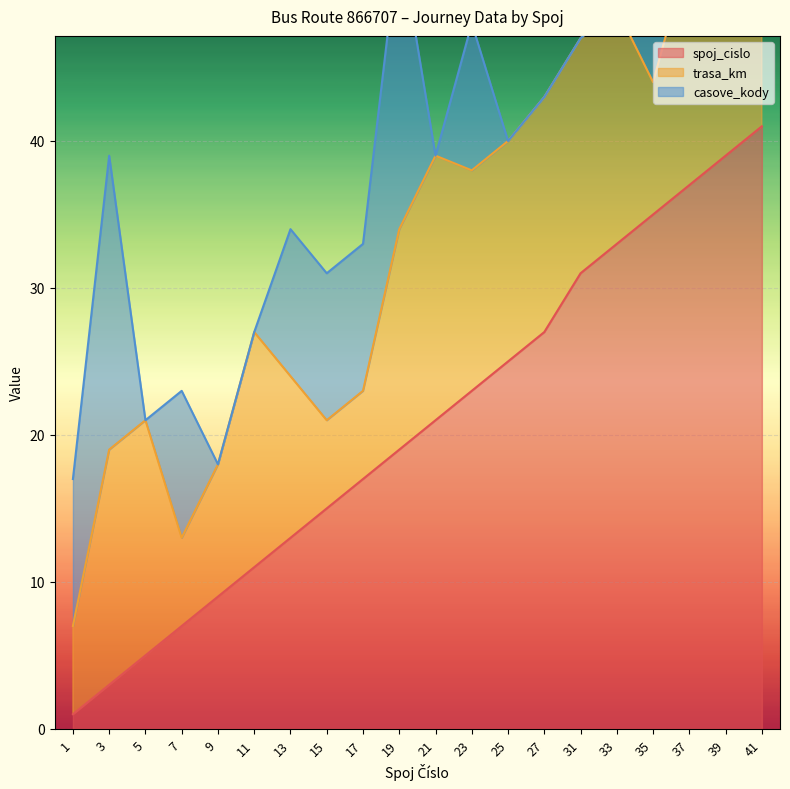

Which series has the largest range (max minus min)?

spoj_cislo